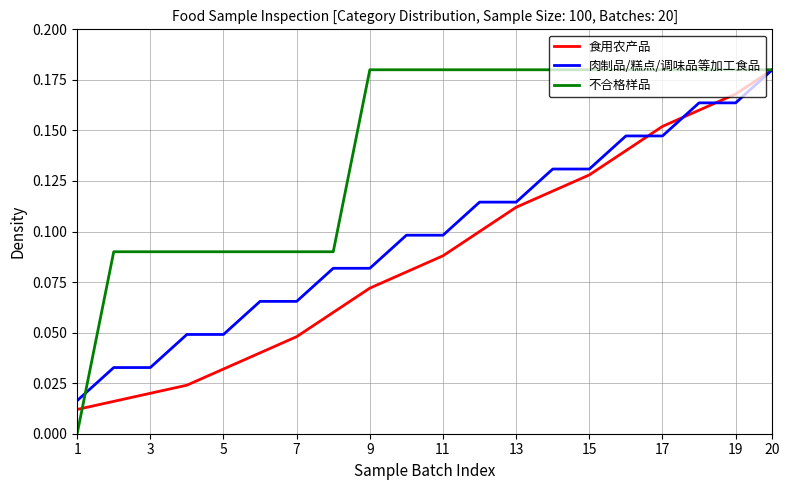

True or false: 食用农产品 and 不合格样品 cross at least once.

True